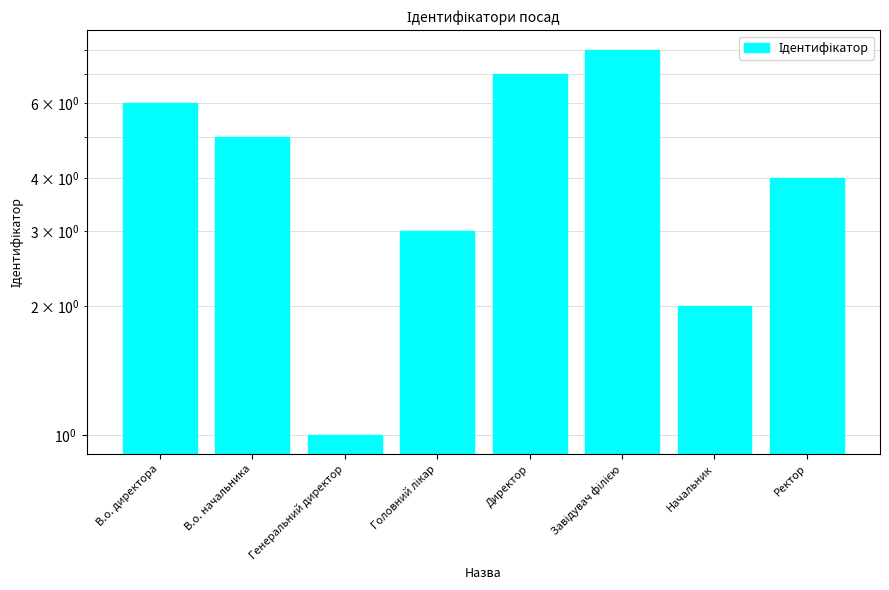

What position from the left is Ректор?

8